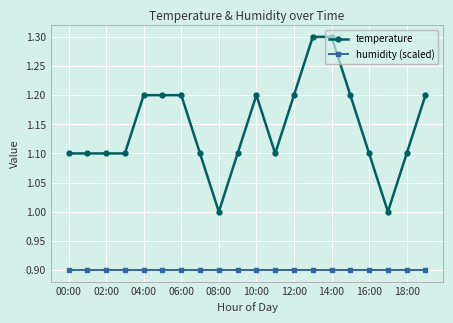

True or false: temperature has more than 0 interior local peaks.

True